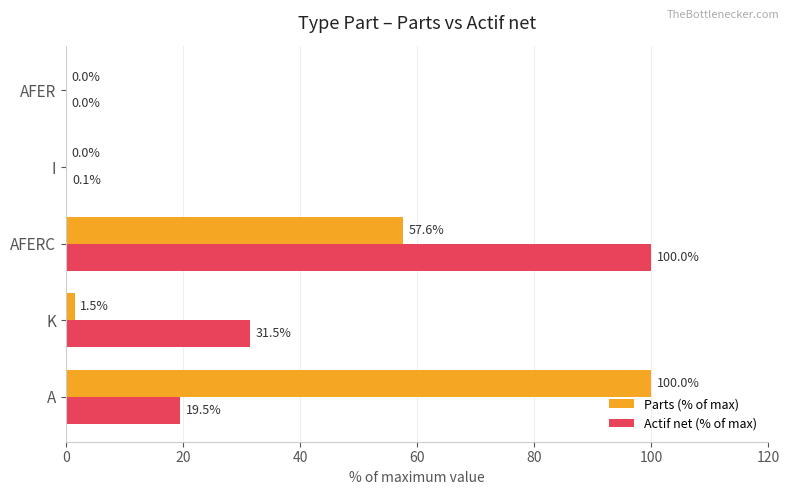

Which series changed the most between A and AFERC?

Actif net (% of max)